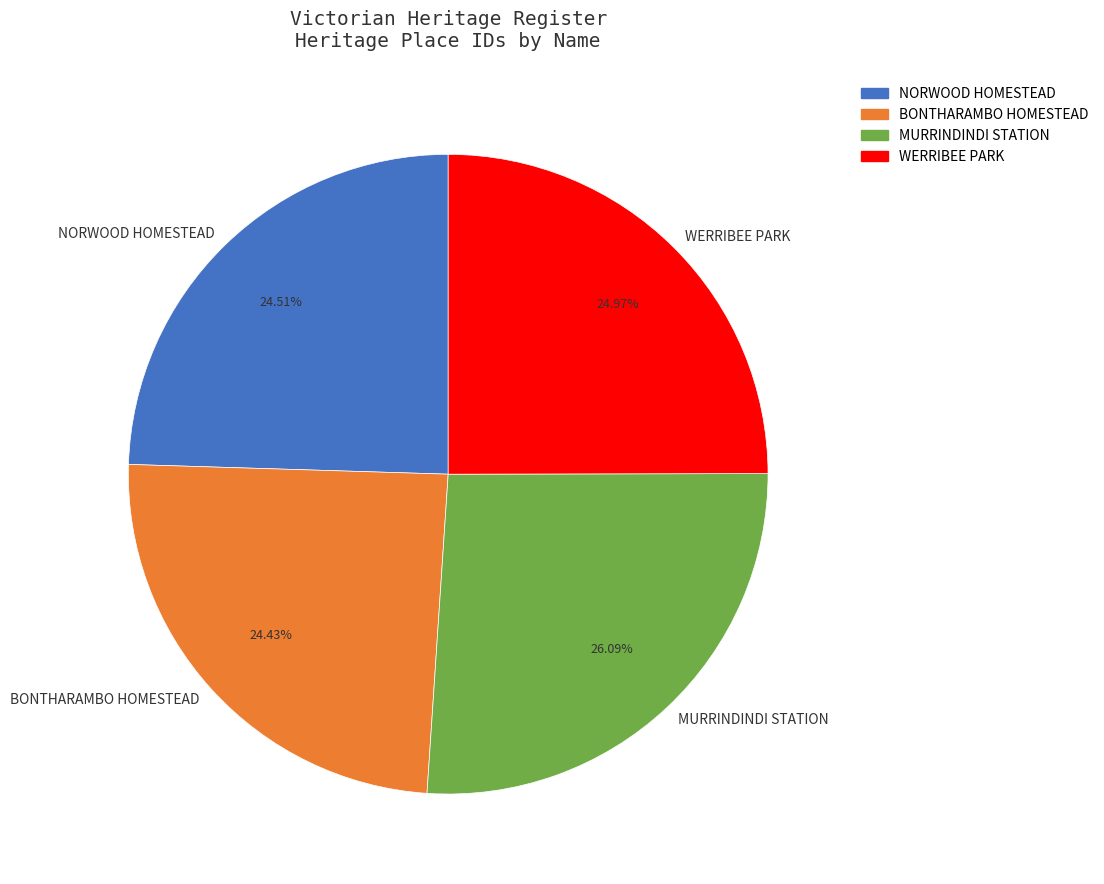

Is there any slice that represents more than half of the pie?

No